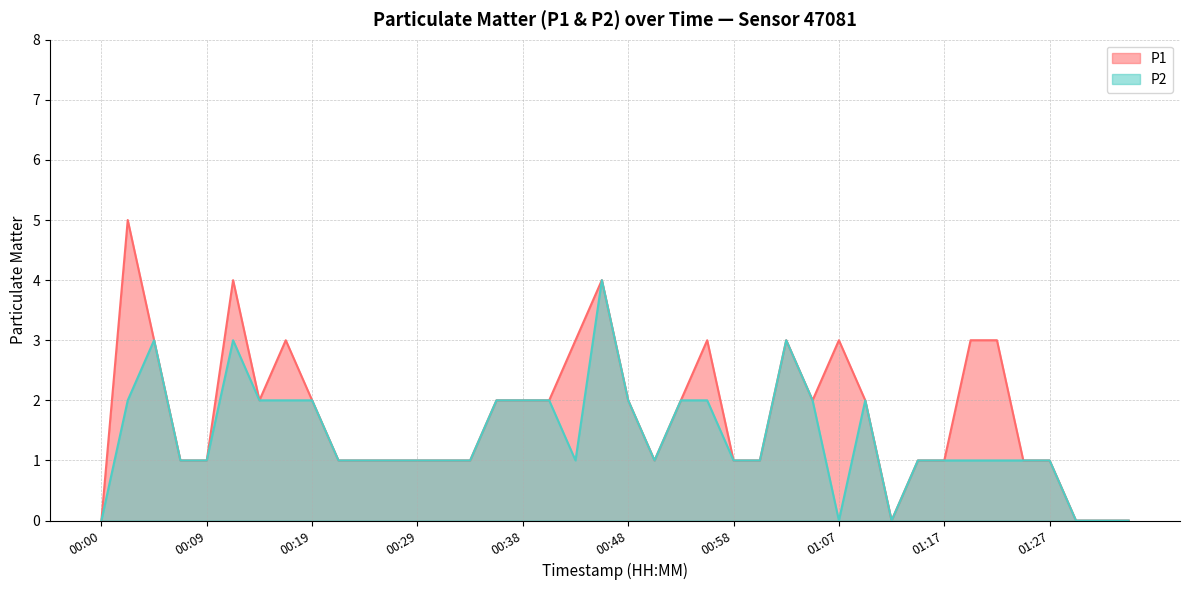

What is the sum of the P2 values at 00:33 and 00:41?

3